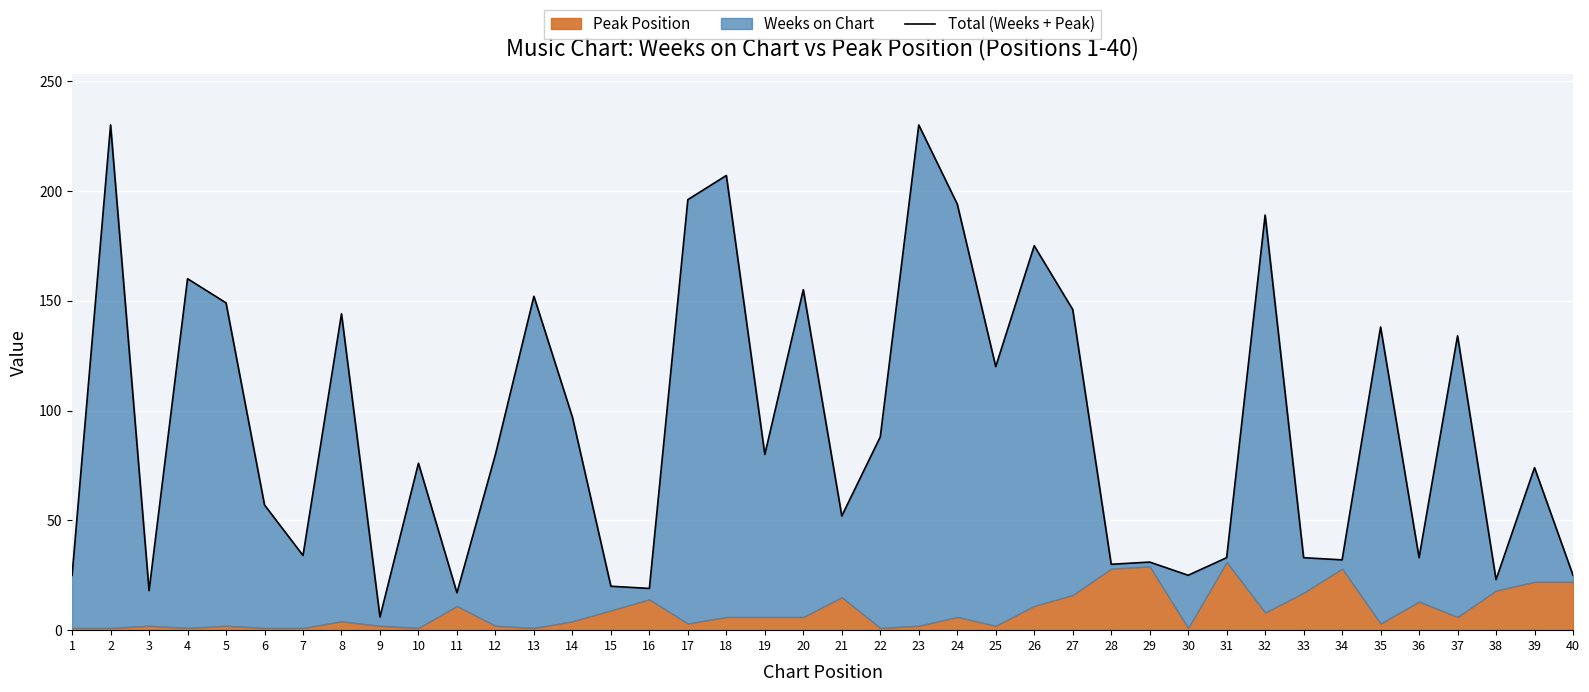

Reading left to right, extract all data points from this chart.

1=25	2=230	3=18	4=160	5=149	6=57	7=34	8=144	9=6	10=76	11=17	12=80	13=152	14=97	15=20	16=19	17=196	18=207	19=80	20=155	21=52	22=88	23=230	24=194	25=120	26=175	27=146	28=30	29=31	30=25	31=33	32=189	33=33	34=32	35=138	36=33	37=134	38=23	39=74	40=25